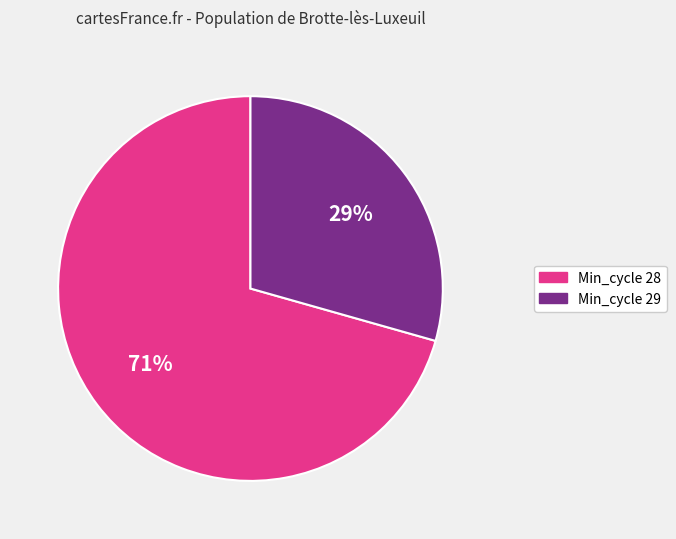

Is there a majority slice in this chart?

Yes